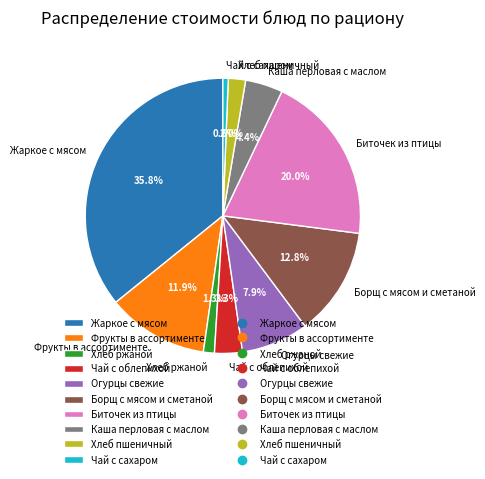

Rank the categories by value from lowest to highest.

Чай с сахаром, Хлеб ржаной, Хлеб пшеничный, Чай с облепихой, Каша перловая с маслом, Огурцы свежие, Фрукты в ассортименте, Борщ с мясом и сметаной, Биточек из птицы, Жаркое с мясом